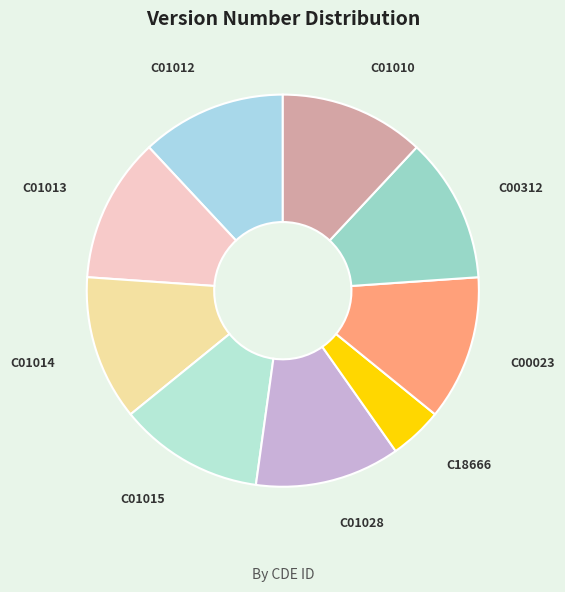

Combined, do C00023 and C01013 account for over 50%?

No